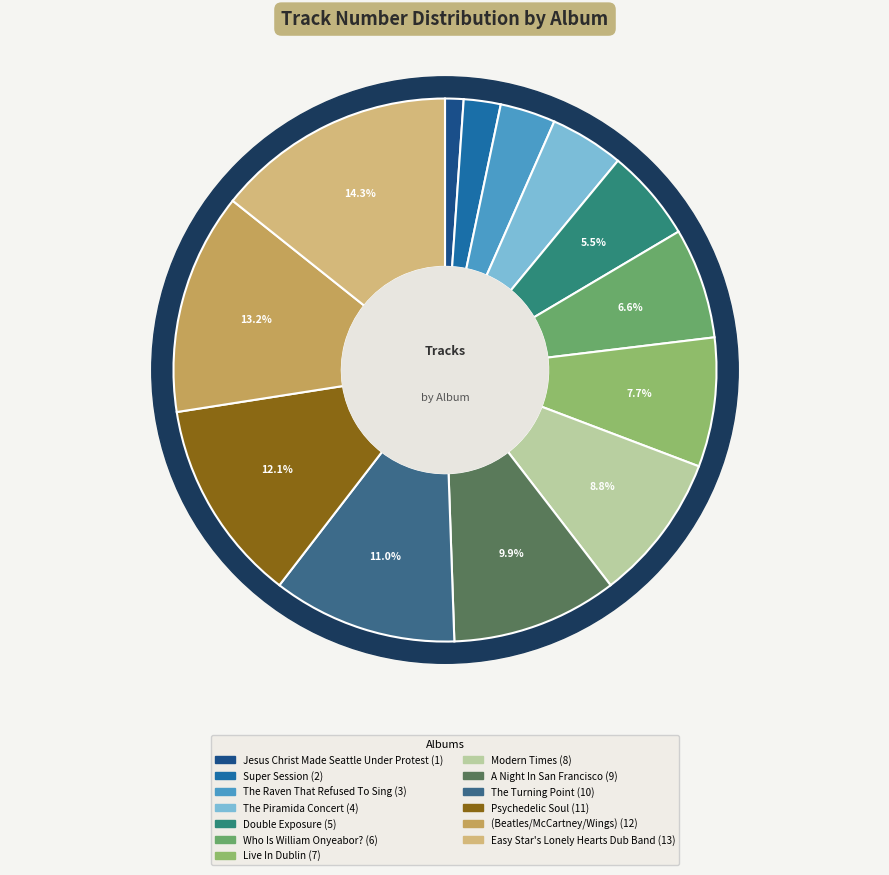

Which category has the smallest portion of the pie?

Jesus Christ Made Seattle Under Protest